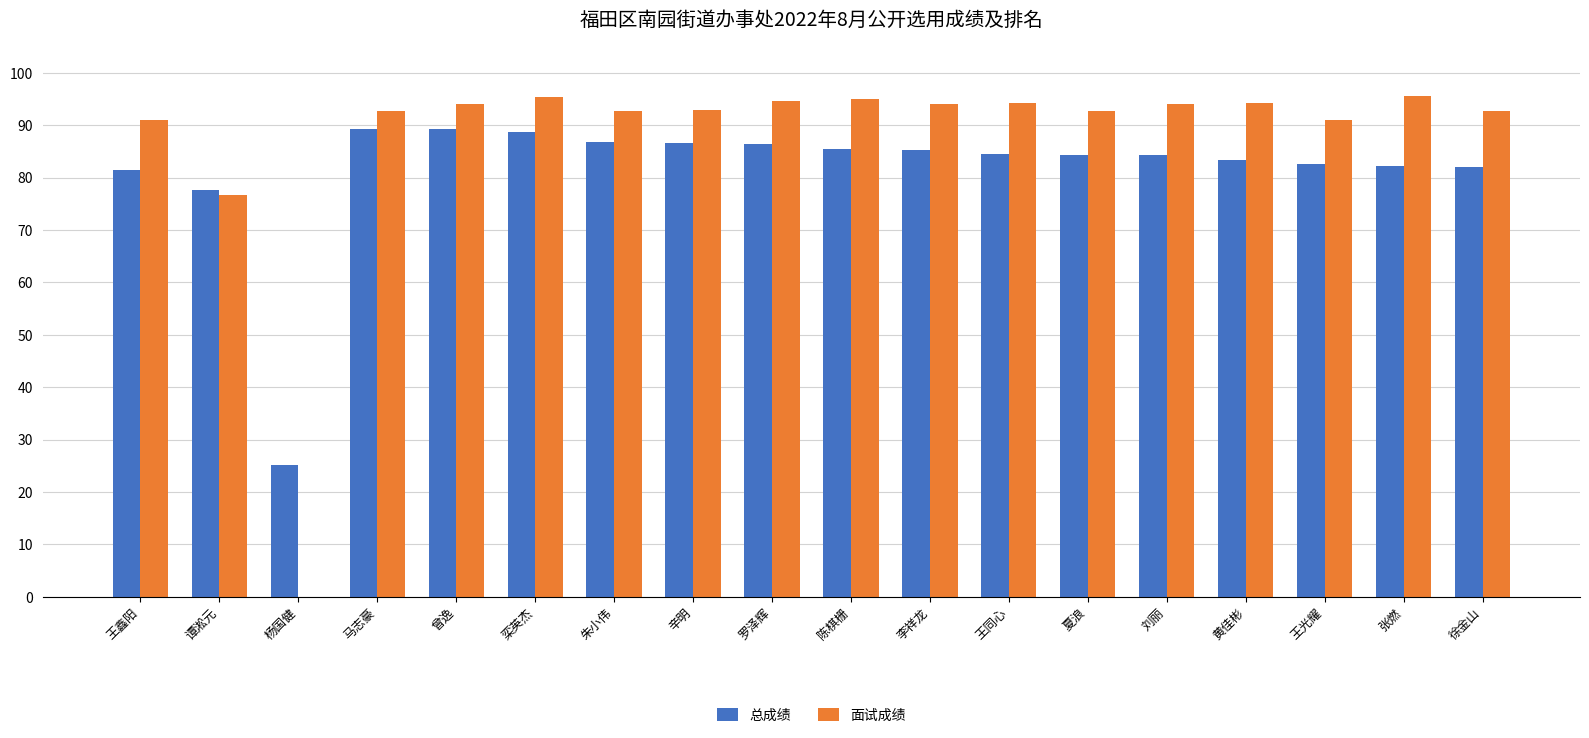

Where is 面试成绩 nearest to the value 47?

谭淞元